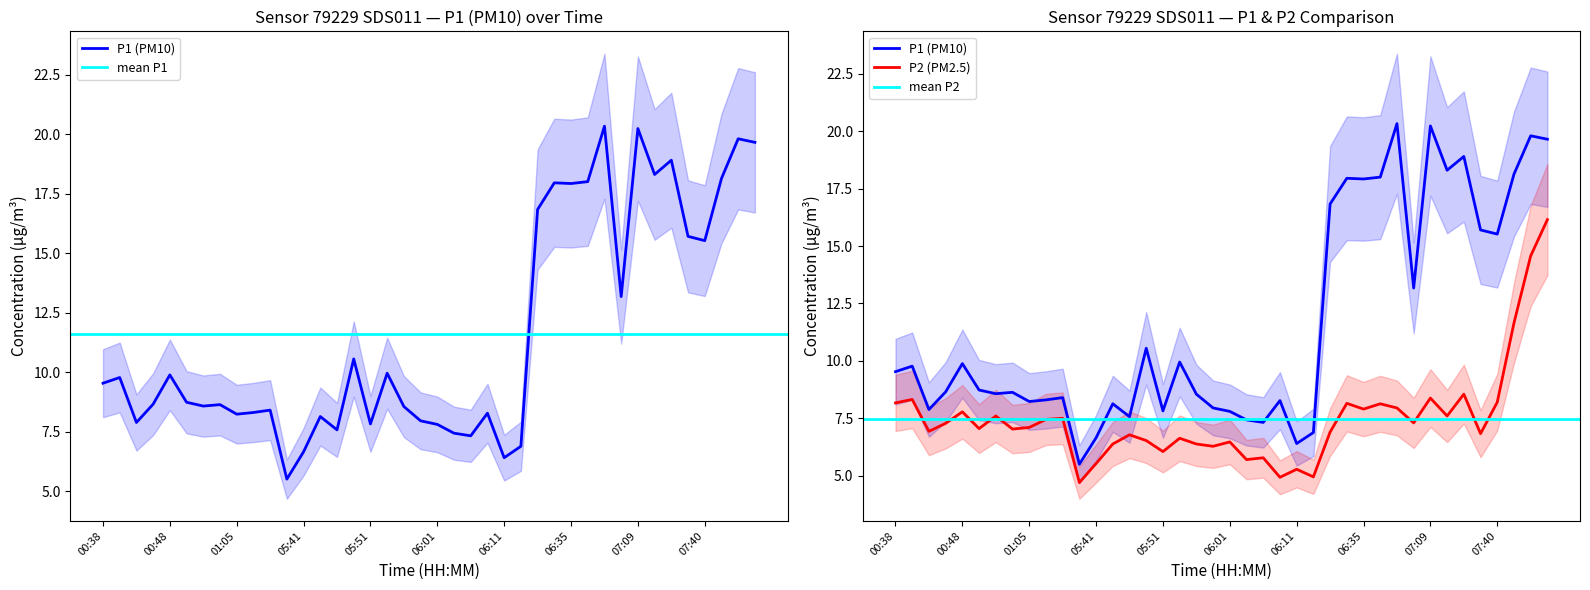

At how many categories does at least one series exceed 15?

13